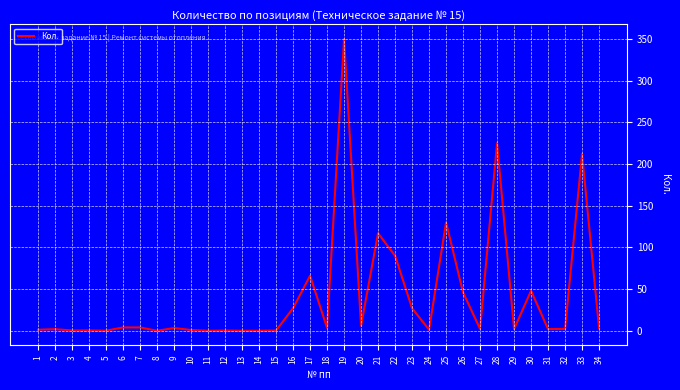

True or false: the data shows 90.0 at 22.

True